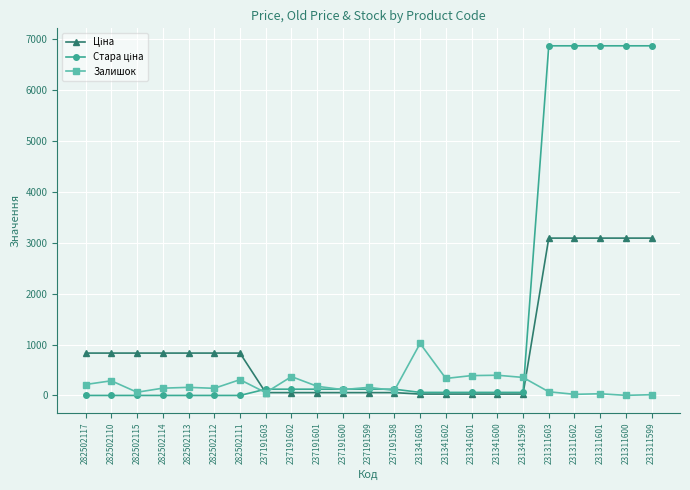

What is the maximum value shown in the chart?

6869.4